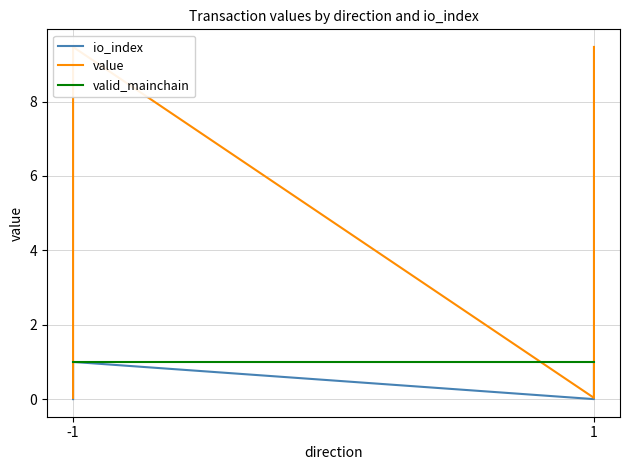

True or false: valid_mainchain has a value of 1.0 at 1.

True